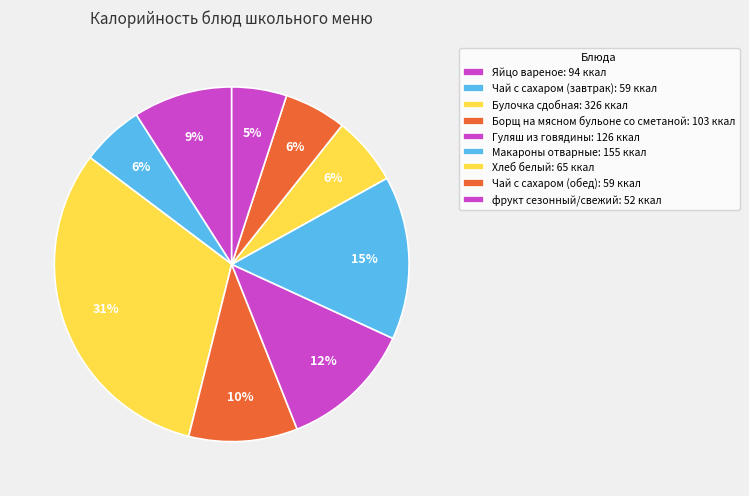

To the nearest percent, what is the difference between the Яйцо вареное and Гуляш из говядины slice percentages?

3%